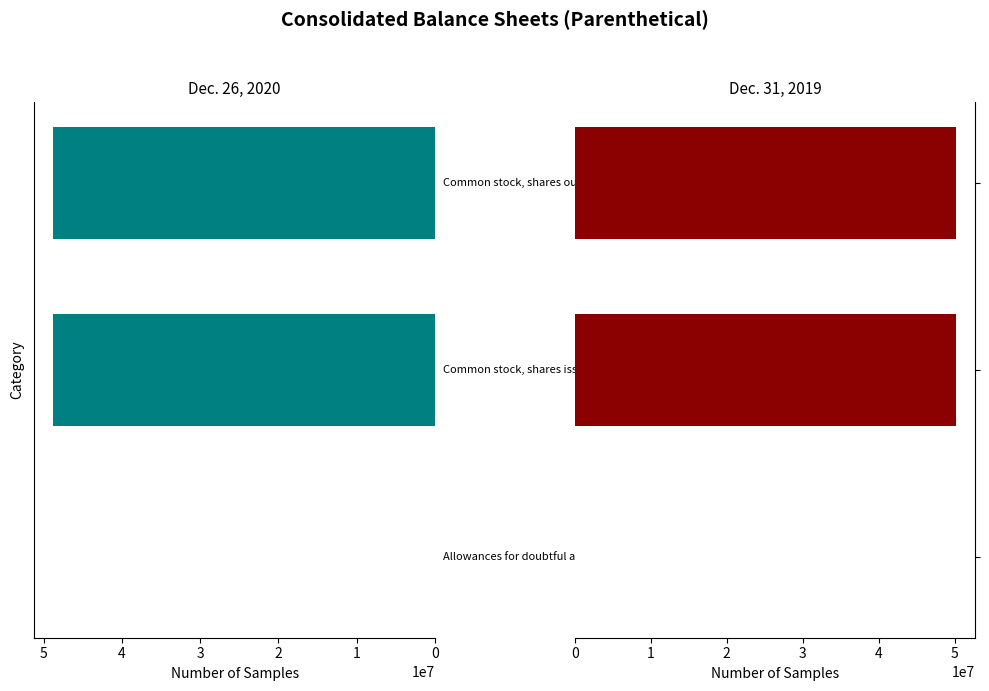

Read the Dec. 26, 2020 value at 1.

48758000